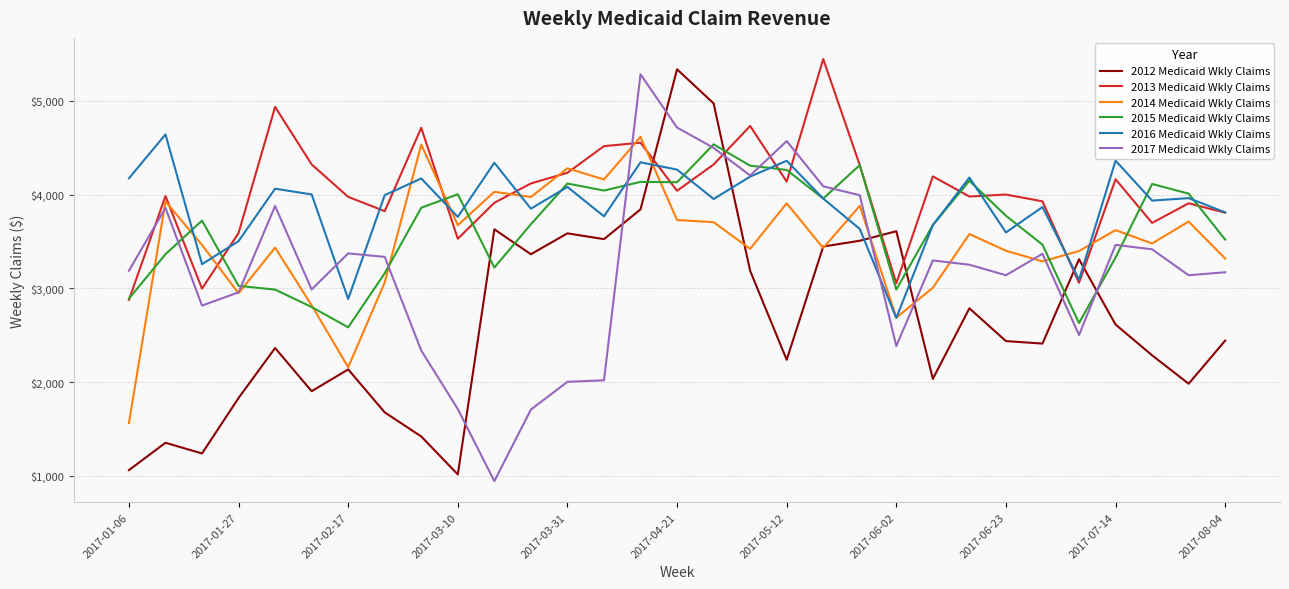

True or false: 2013 Medicaid Wkly Claims and 2012 Medicaid Wkly Claims intersect in this chart.

True